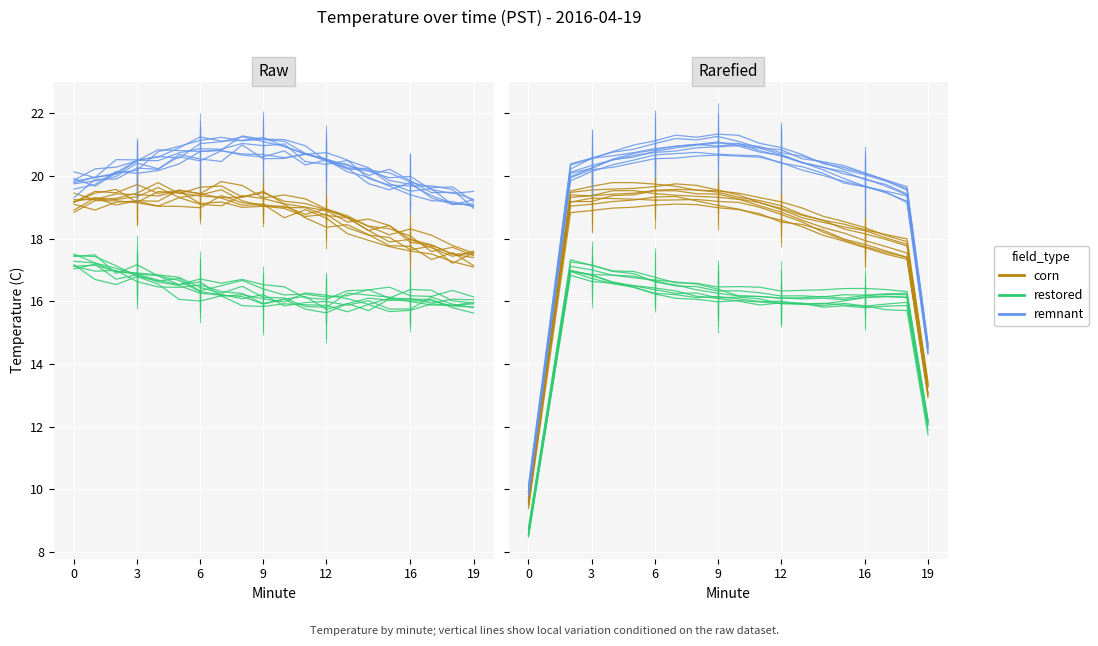

Which series has the largest total across all categories?

remnant